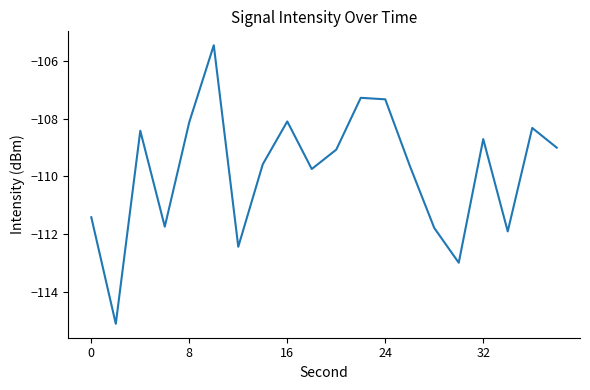

What is the difference between the maximum and minimum values?

9.6